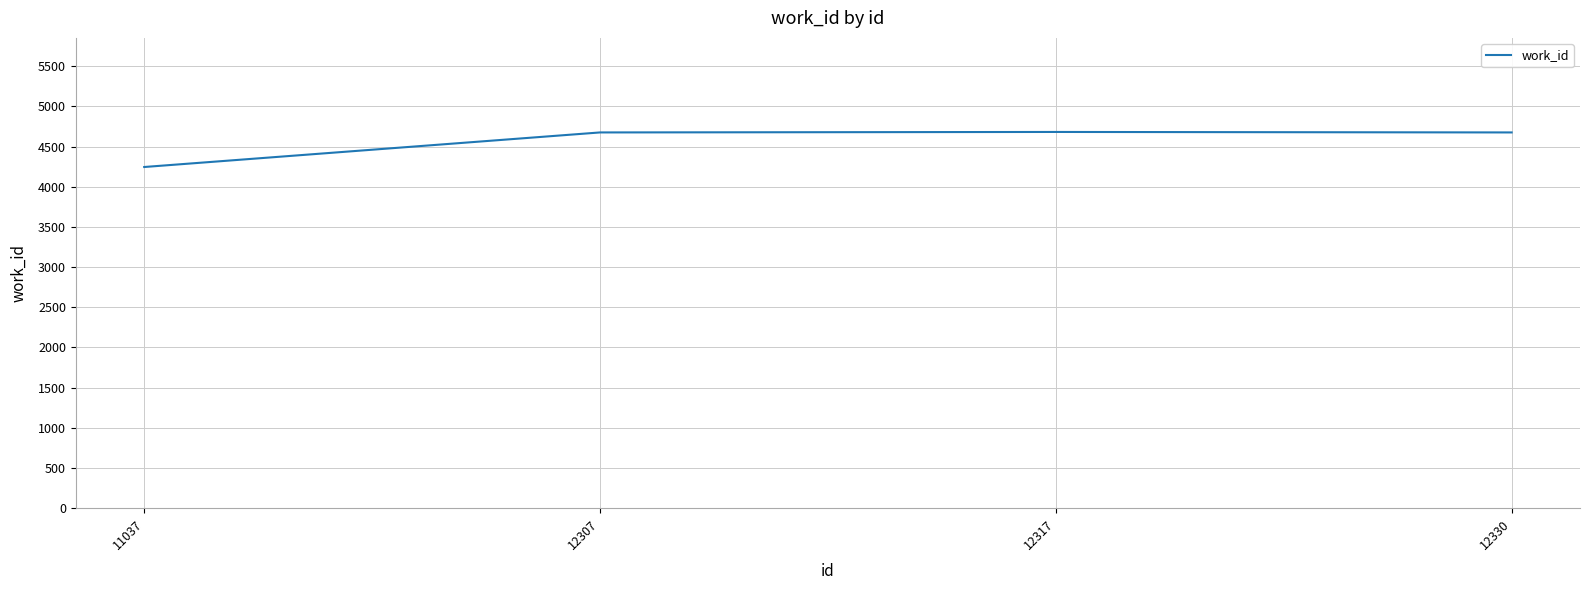

What is the sum of the values at 12307 and 12317?

9356